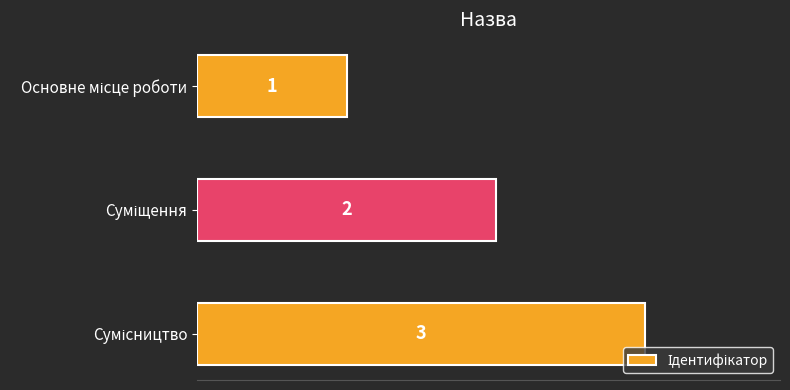

What is the smallest value displayed?

1